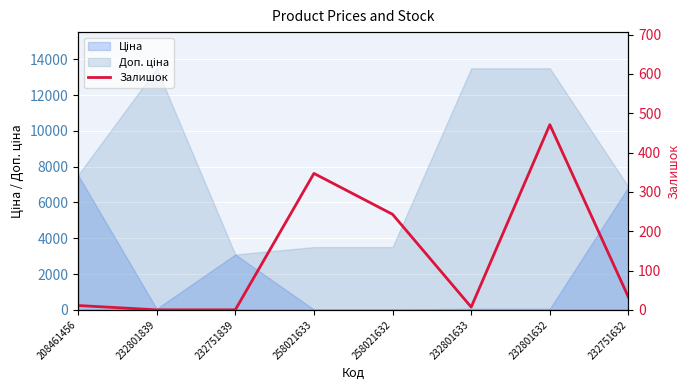

Is it true that the value at 258021633 is 230?

False